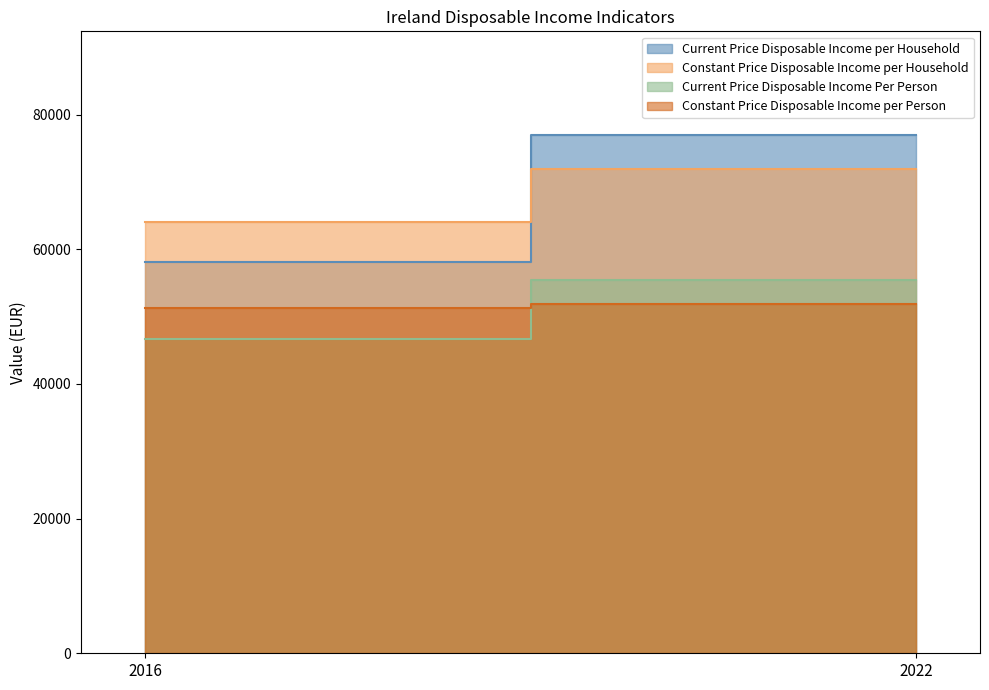

The Constant Price Disposable Income per Household series shows 64025 at 2016. True or false?

True